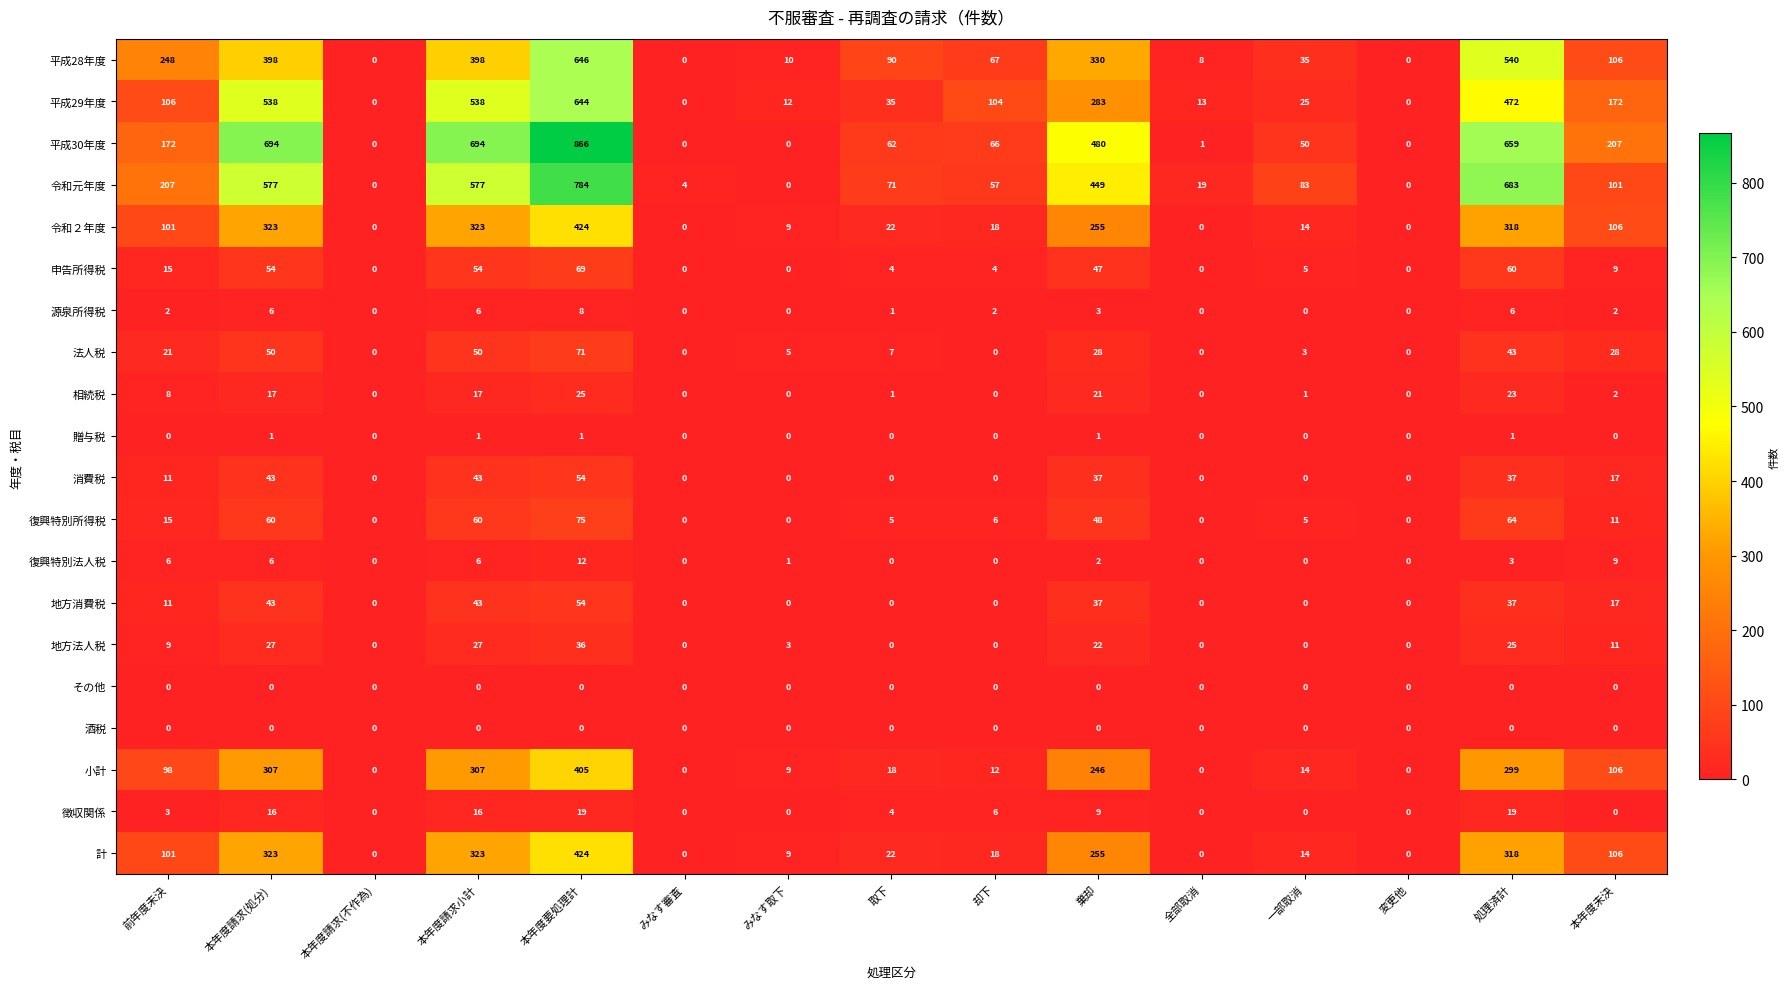

What is the average value of the 令和元年度 series?

241